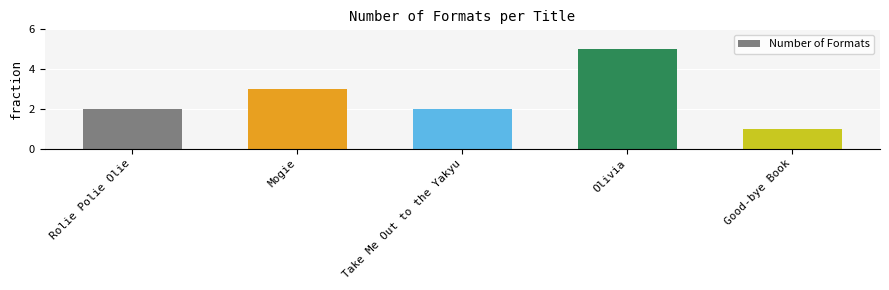

Does the chart contain any negative values?

No